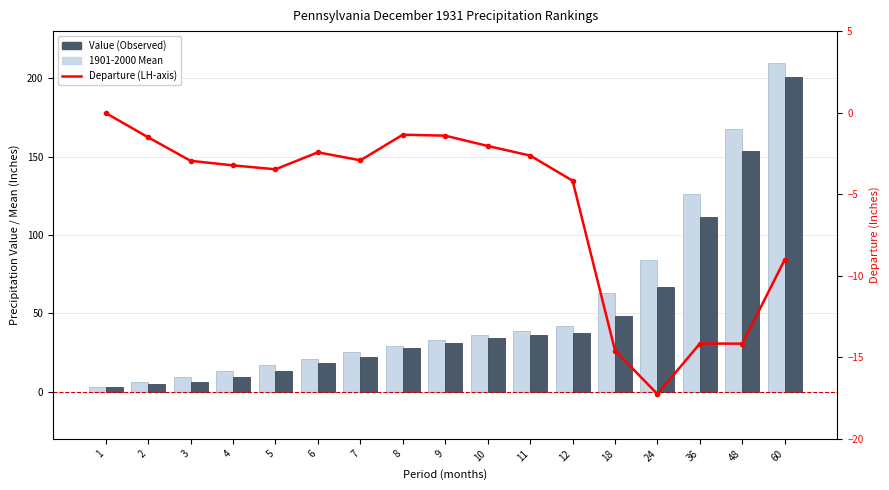

Rank the series by their maximum value, from highest to lowest.

1901-2000 Mean, Value (Observed), Departure (LH-axis)